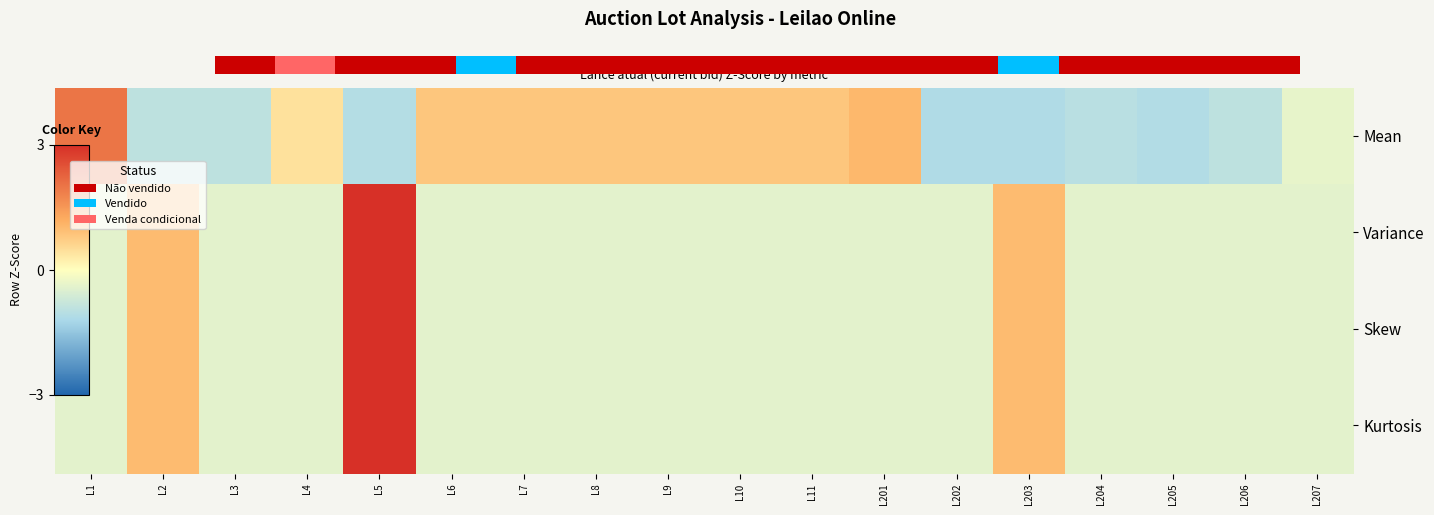

What is the maximum value for Kurtosis?

3.7